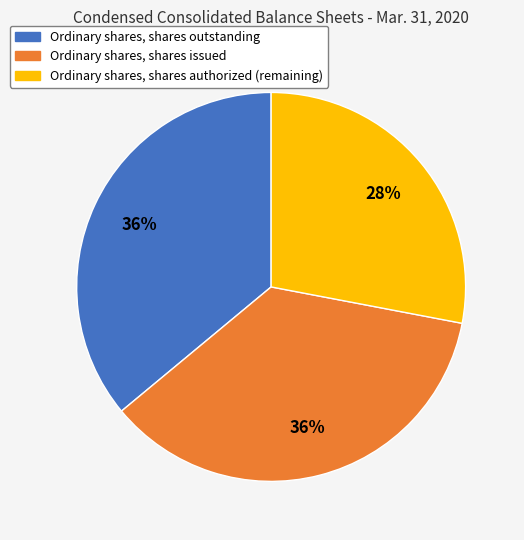

How many slices are in this pie chart?

3